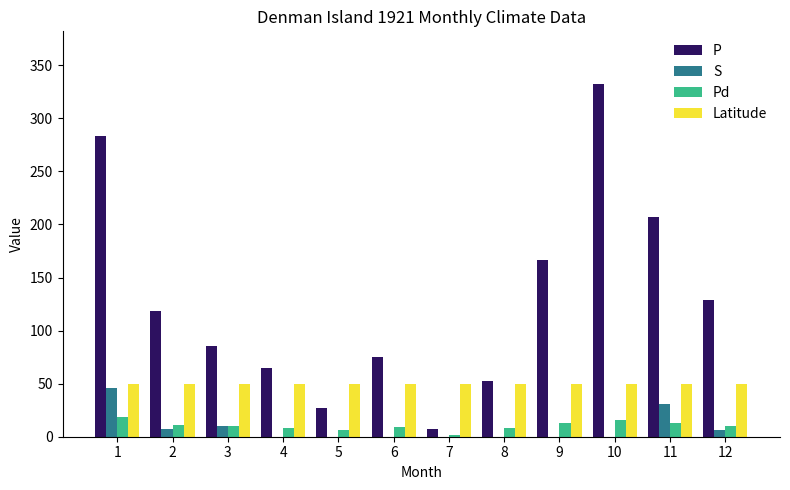

What is the spread (max minus min) of values at 8?

52.4